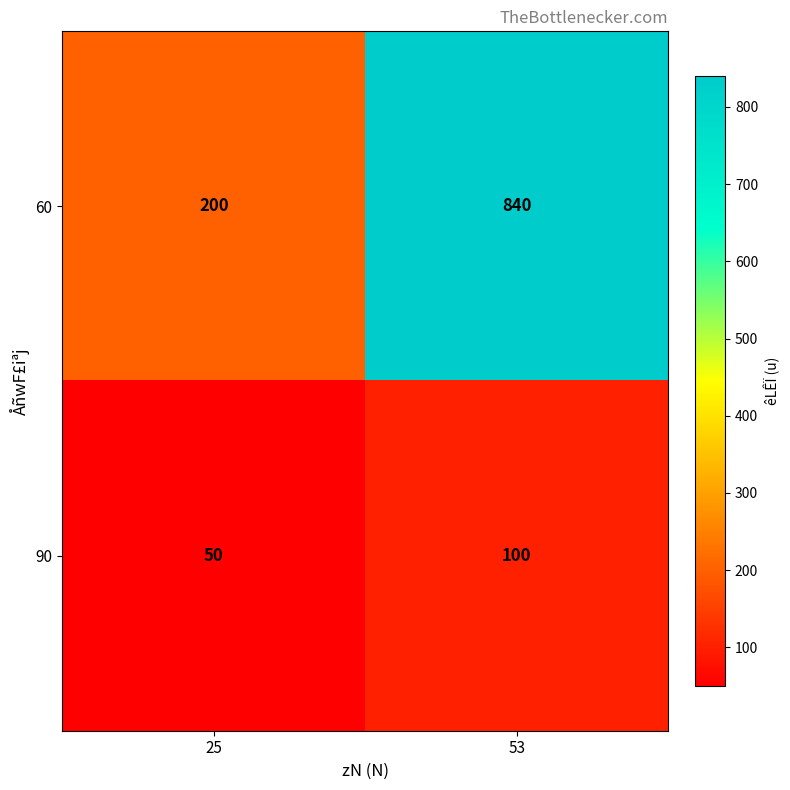

What is the spread (max minus min) of values at 25?

150